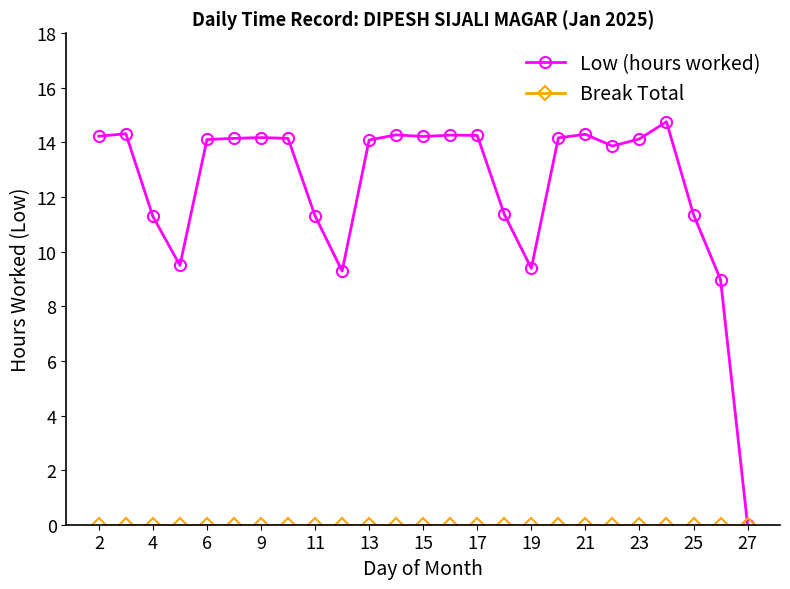

At how many categories does at least one series exceed 1?

24